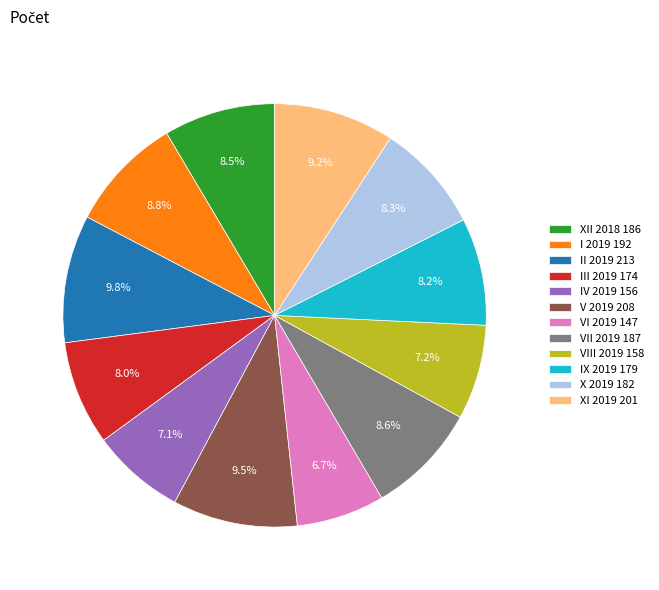

To the nearest percent, what is the difference between the largest and smallest slice percentages?

3%